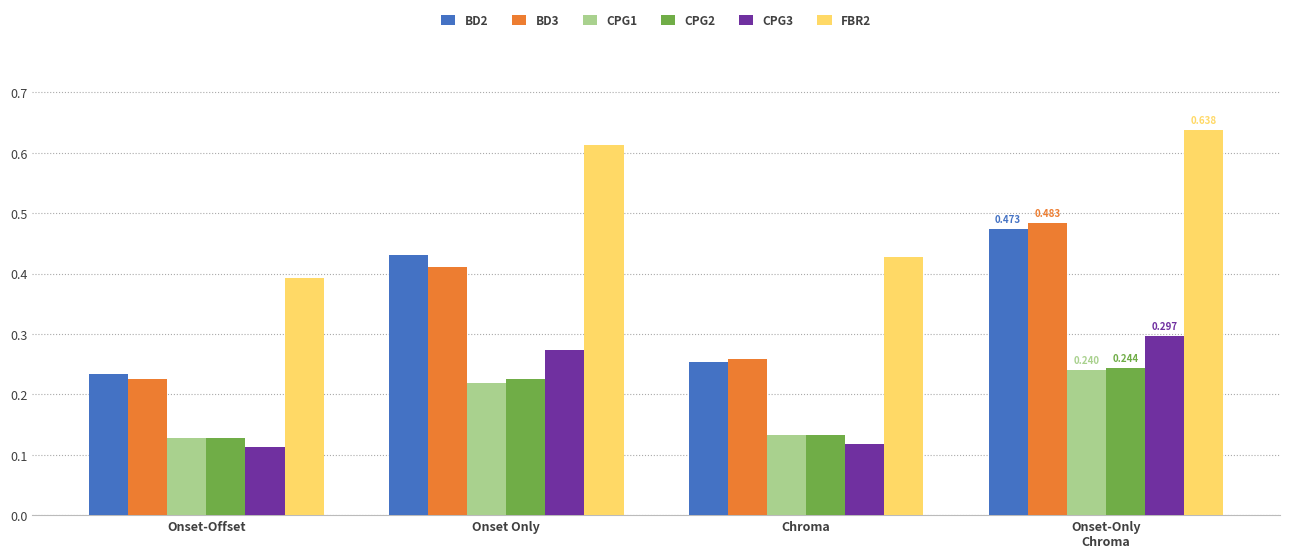

Rank the categories by BD3 value from lowest to highest.

Onset-Offset, Chroma, Onset Only, Onset-Only
Chroma